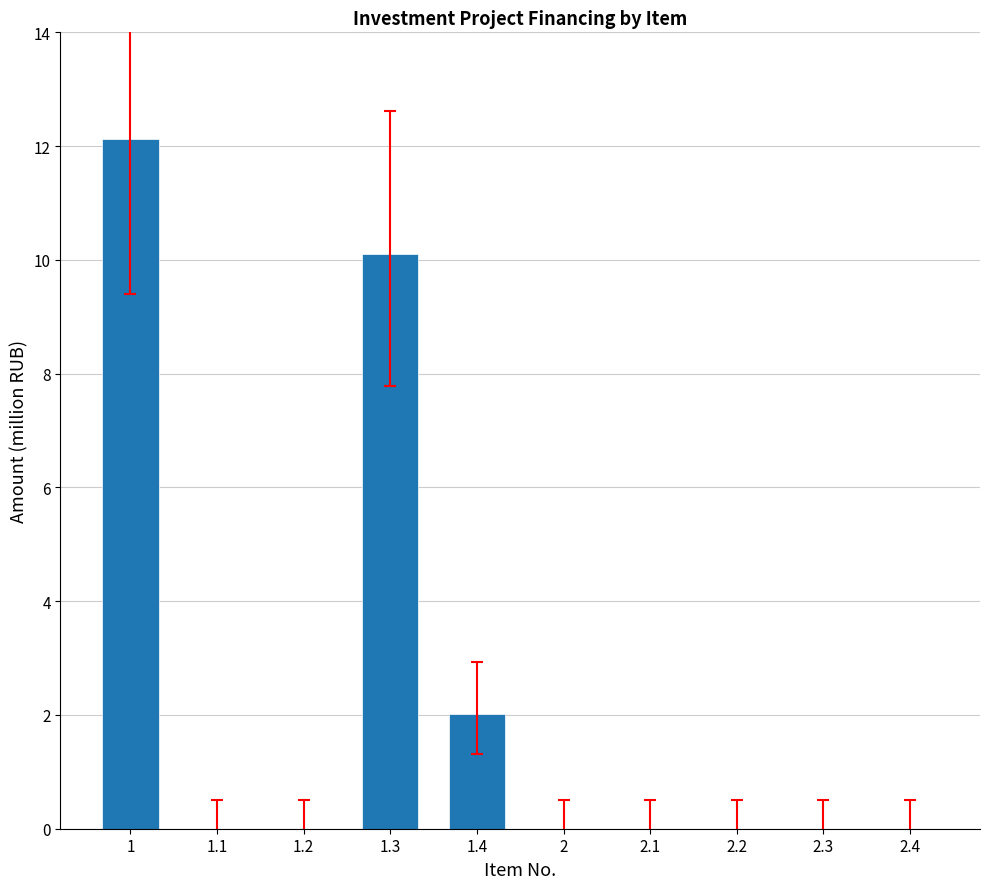

How many distinct data groups are displayed?

1